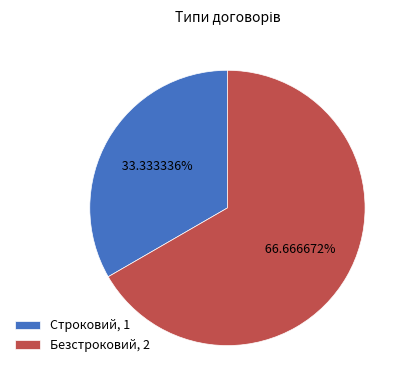

Which category has the biggest portion of the pie?

Безстроковий